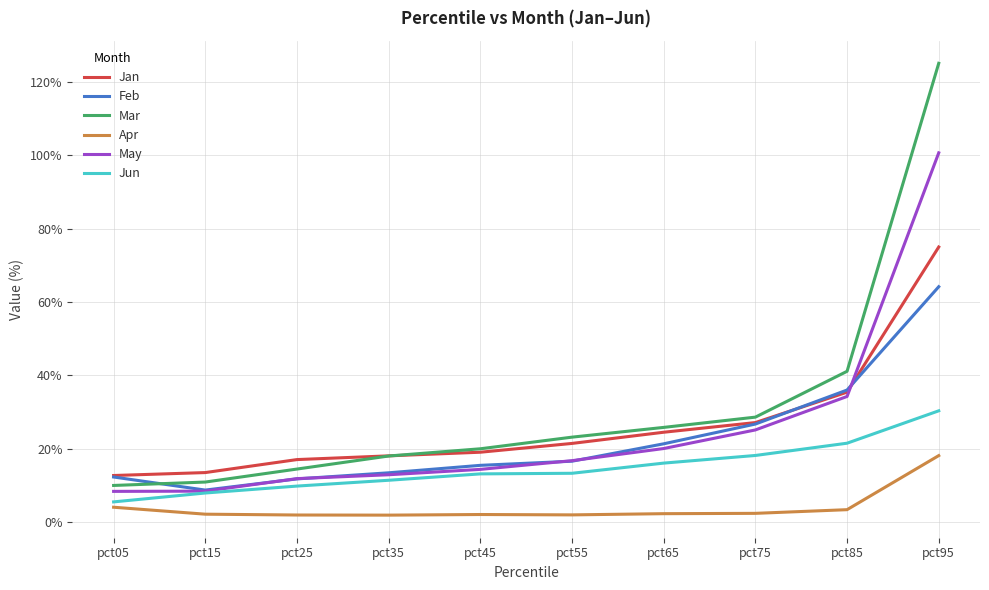

Reading right to left, transcribe all the data shown in this chart.

Jan: pct95=0.8	pct85=0.4	pct75=0.3	pct65=0.2	pct55=0.2	pct45=0.2	pct35=0.2	pct25=0.2	pct15=0.1	pct05=0.1
Feb: pct95=0.6	pct85=0.4	pct75=0.3	pct65=0.2	pct55=0.2	pct45=0.2	pct35=0.1	pct25=0.1	pct15=0.1	pct05=0.1
Mar: pct95=1.3	pct85=0.4	pct75=0.3	pct65=0.3	pct55=0.2	pct45=0.2	pct35=0.2	pct25=0.1	pct15=0.1	pct05=0.1
Apr: pct95=0.2	pct85=0.0	pct75=0.0	pct65=0.0	pct55=0.0	pct45=0.0	pct35=0.0	pct25=0.0	pct15=0.0	pct05=0.0
May: pct95=1.0	pct85=0.3	pct75=0.3	pct65=0.2	pct55=0.2	pct45=0.1	pct35=0.1	pct25=0.1	pct15=0.1	pct05=0.1
Jun: pct95=0.3	pct85=0.2	pct75=0.2	pct65=0.2	pct55=0.1	pct45=0.1	pct35=0.1	pct25=0.1	pct15=0.1	pct05=0.1